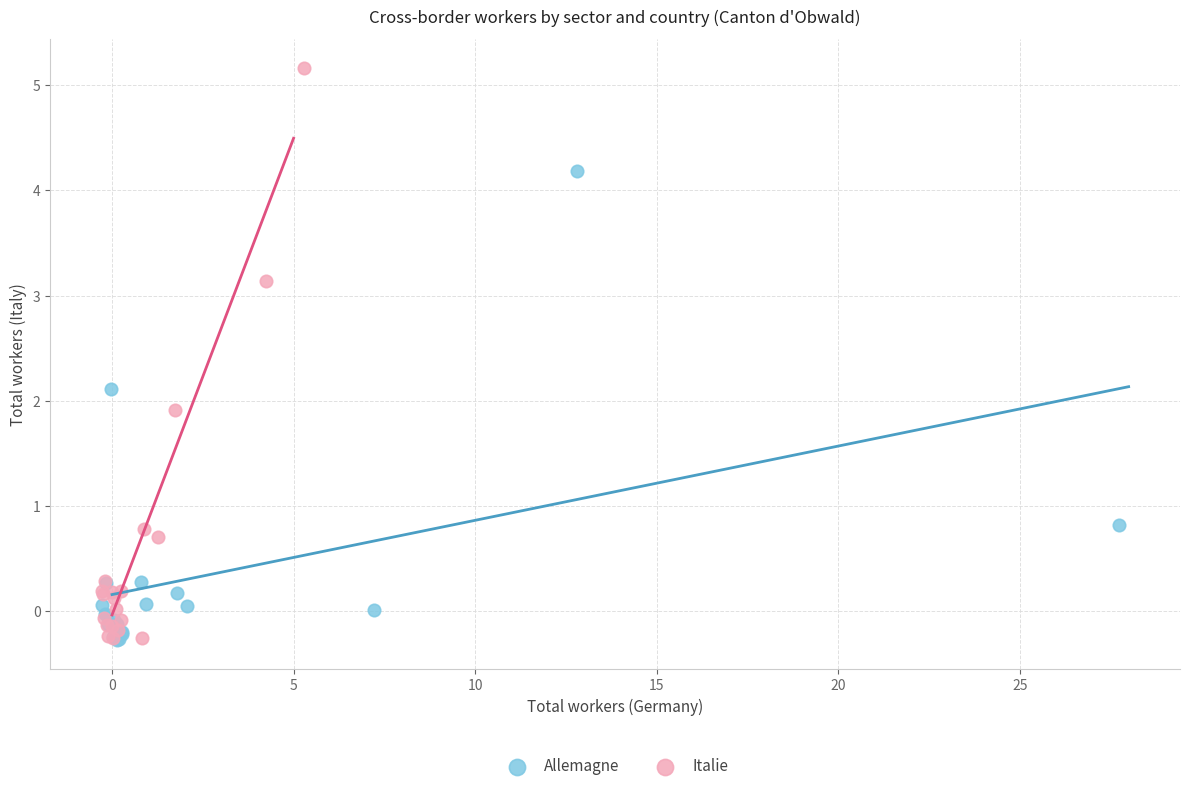

What are all the series names shown in the legend?

Allemagne, Italie